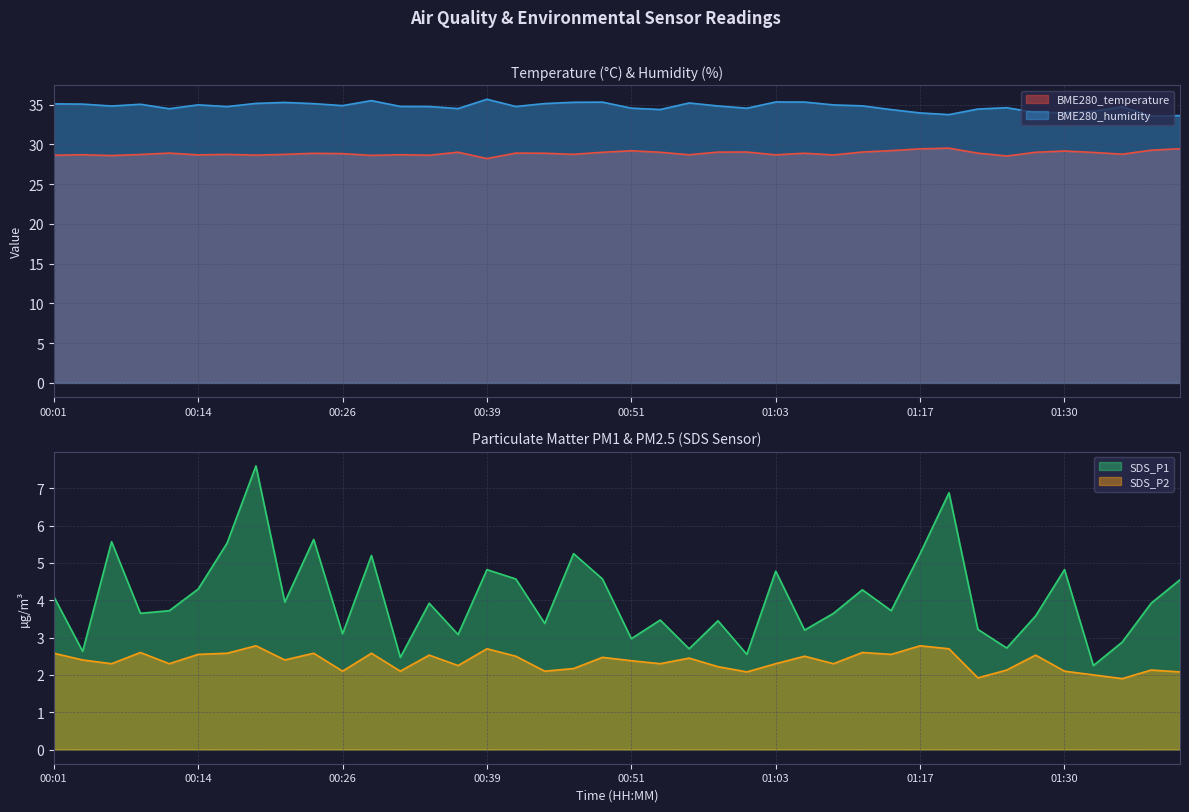

True or false: SDS_P2 has a value of 2.3 at 01:03.

True